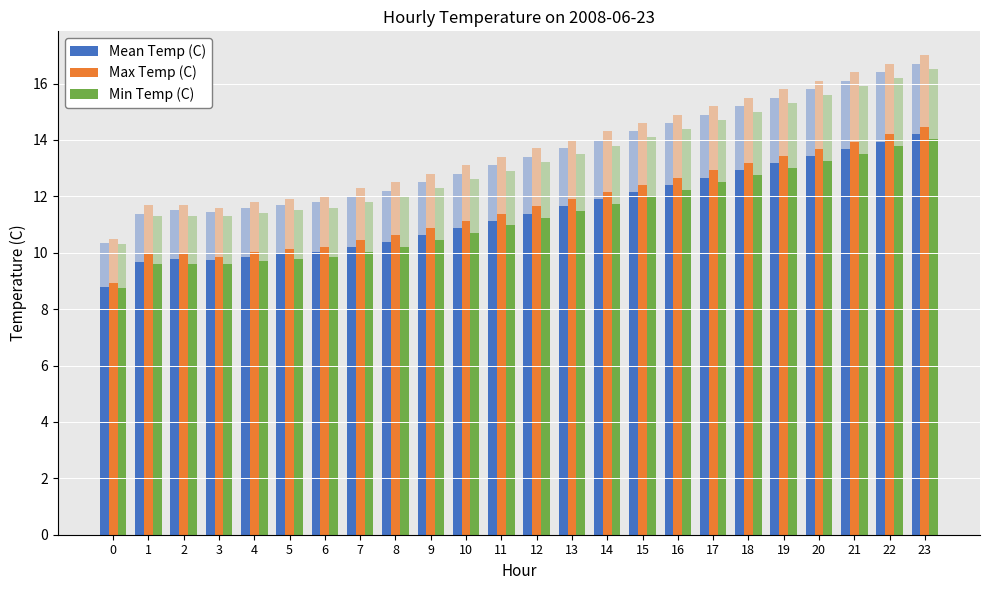

At 21, list the series in order from largest to smallest.

Max Temp (C), Mean Temp (C), Min Temp (C)